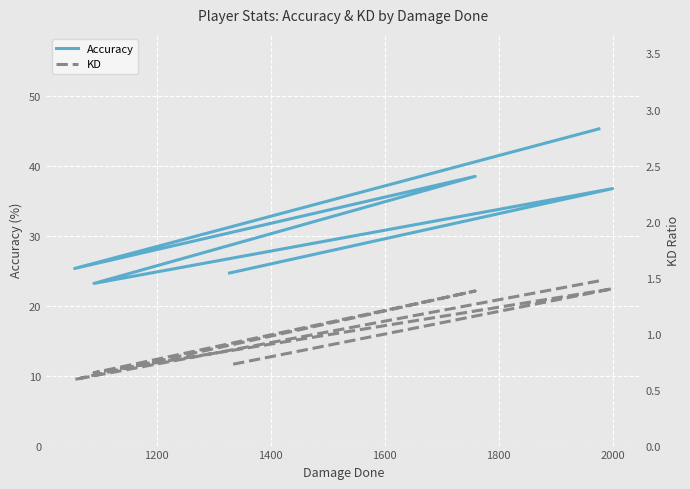

Rank the series by their average value, from lowest to highest.

KD, Accuracy